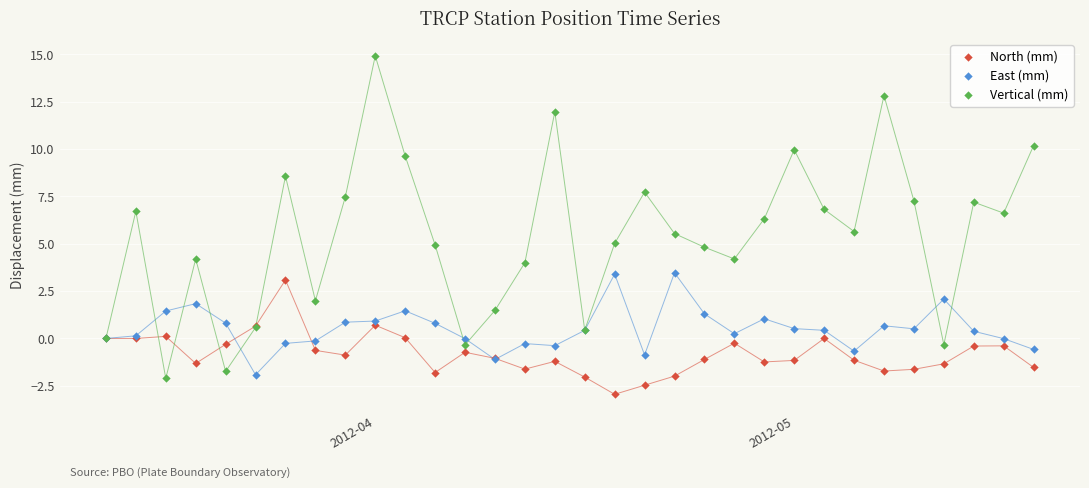

Which series has the widest spread of Y values?

Vertical (mm)